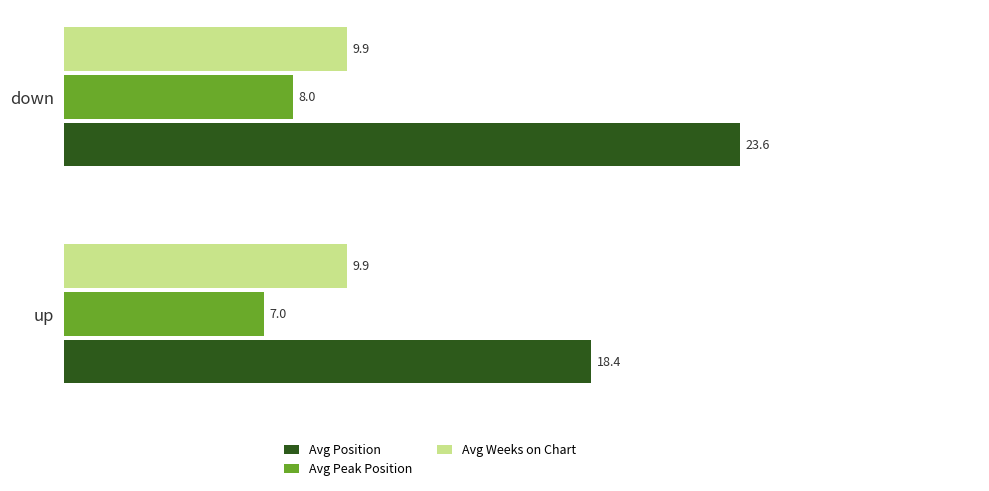

How many values in the Avg Peak Position series are below 8?

1